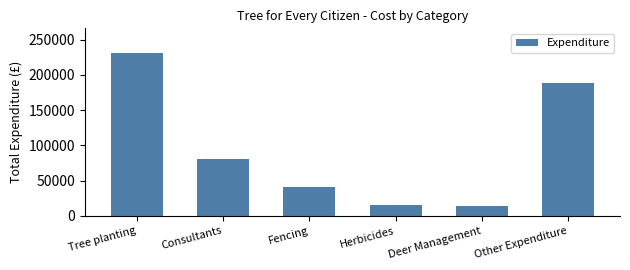

What is the average value?

95113.1